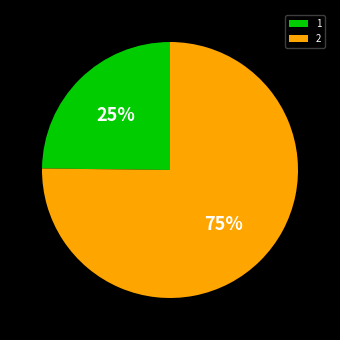

To the nearest percent, what is the difference between the largest and smallest slice percentages?

50%